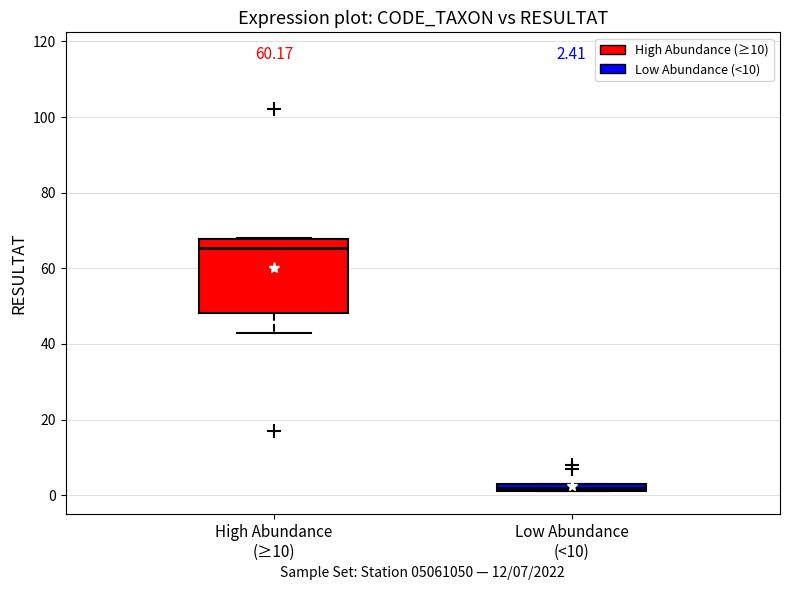

Which box has the lowest median line?

Low Abundance (<10)